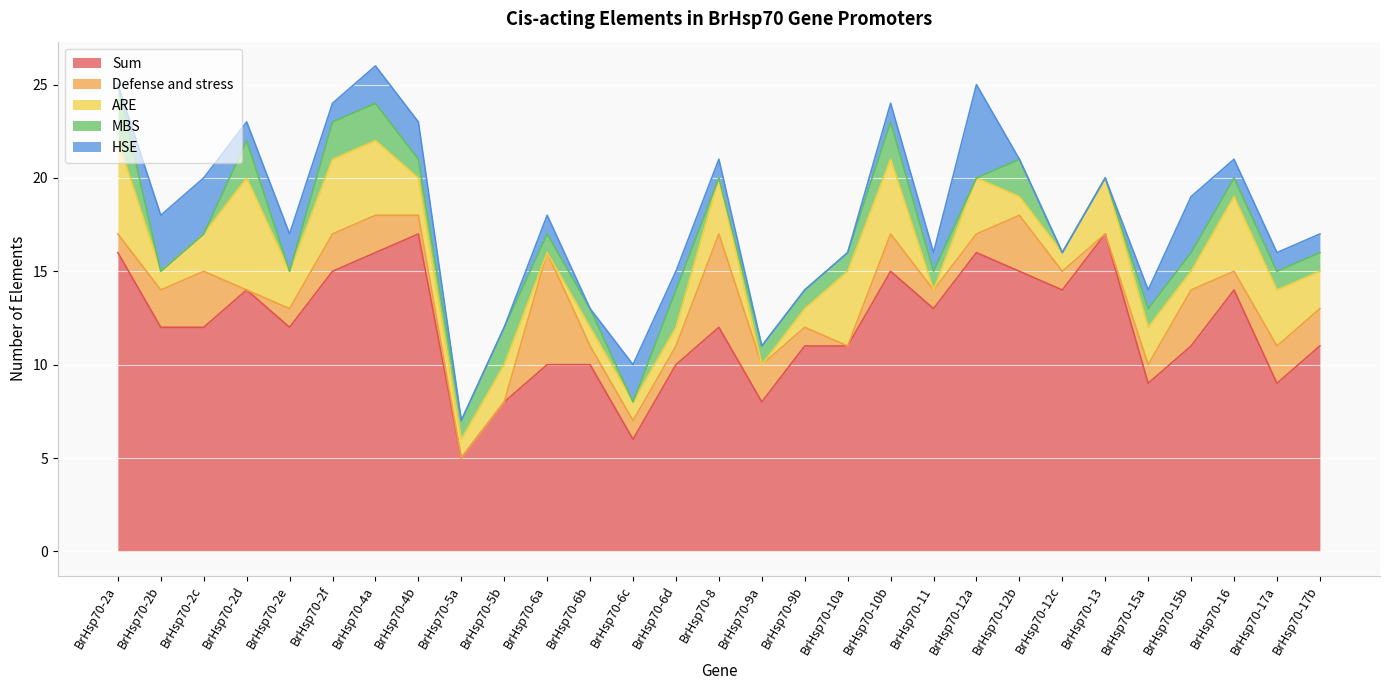

The value of HSE at BrHsp70-4b is 2. True or false?

True